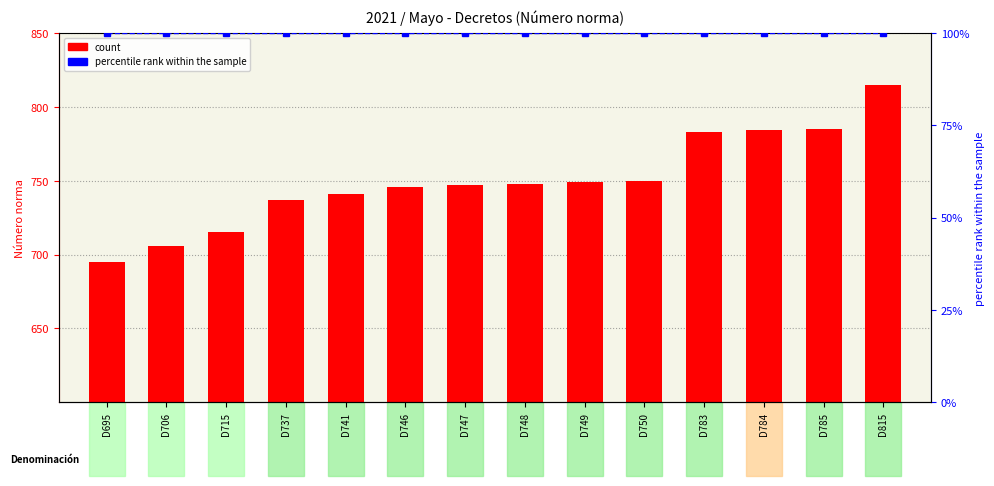

What is the difference between the highest and lowest values at D750?

650